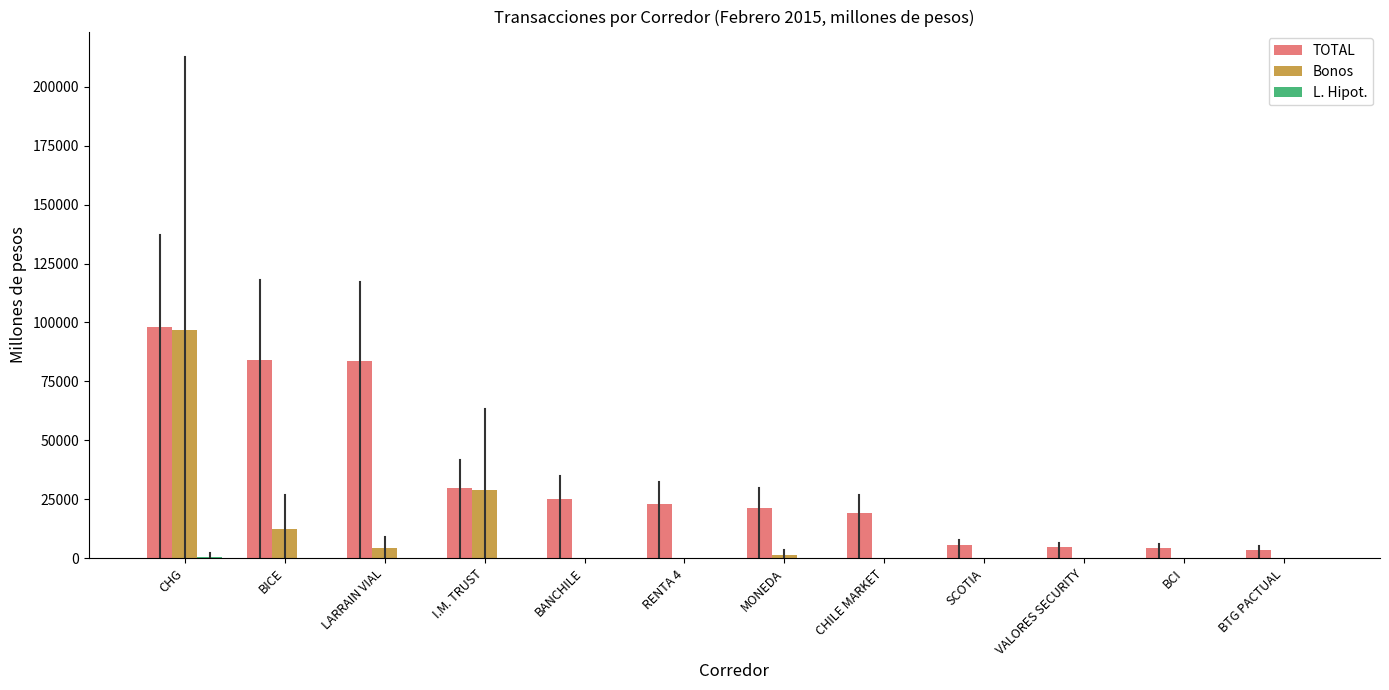

What is the highest value of the TOTAL series?

97933